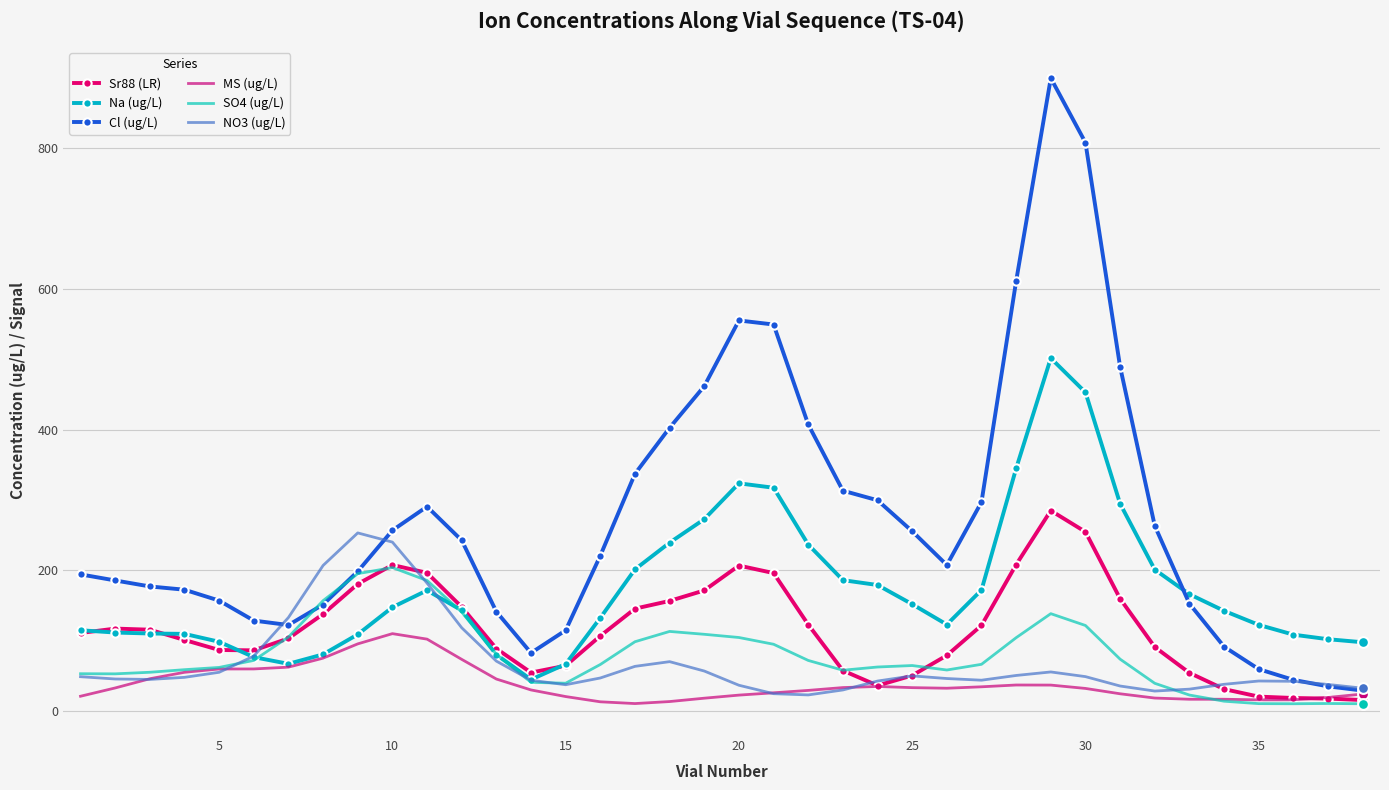

Which series has the widest spread of values?

Cl (ug/L)